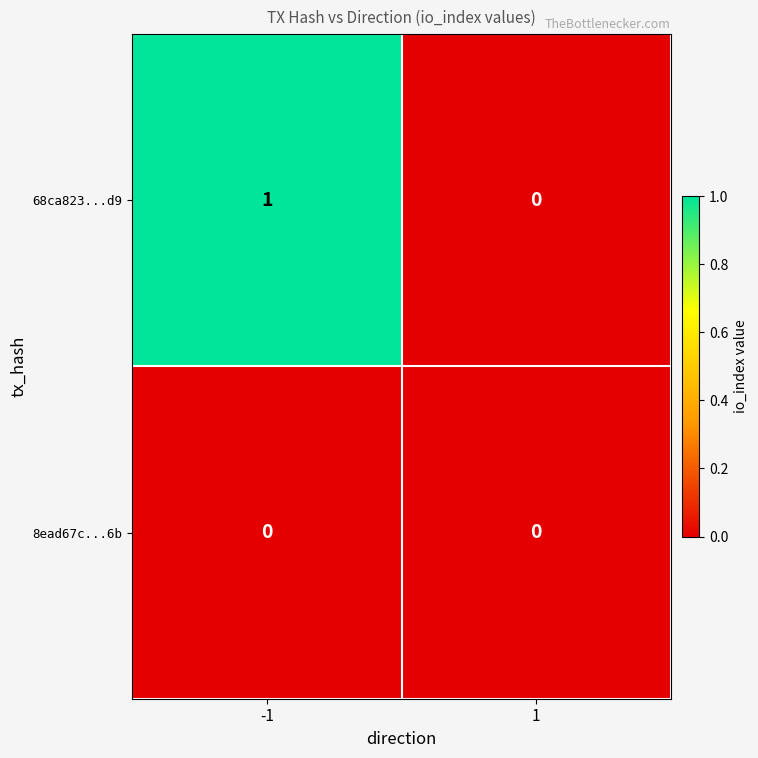

The 8ead67c...6b series shows 0 at -1. True or false?

True